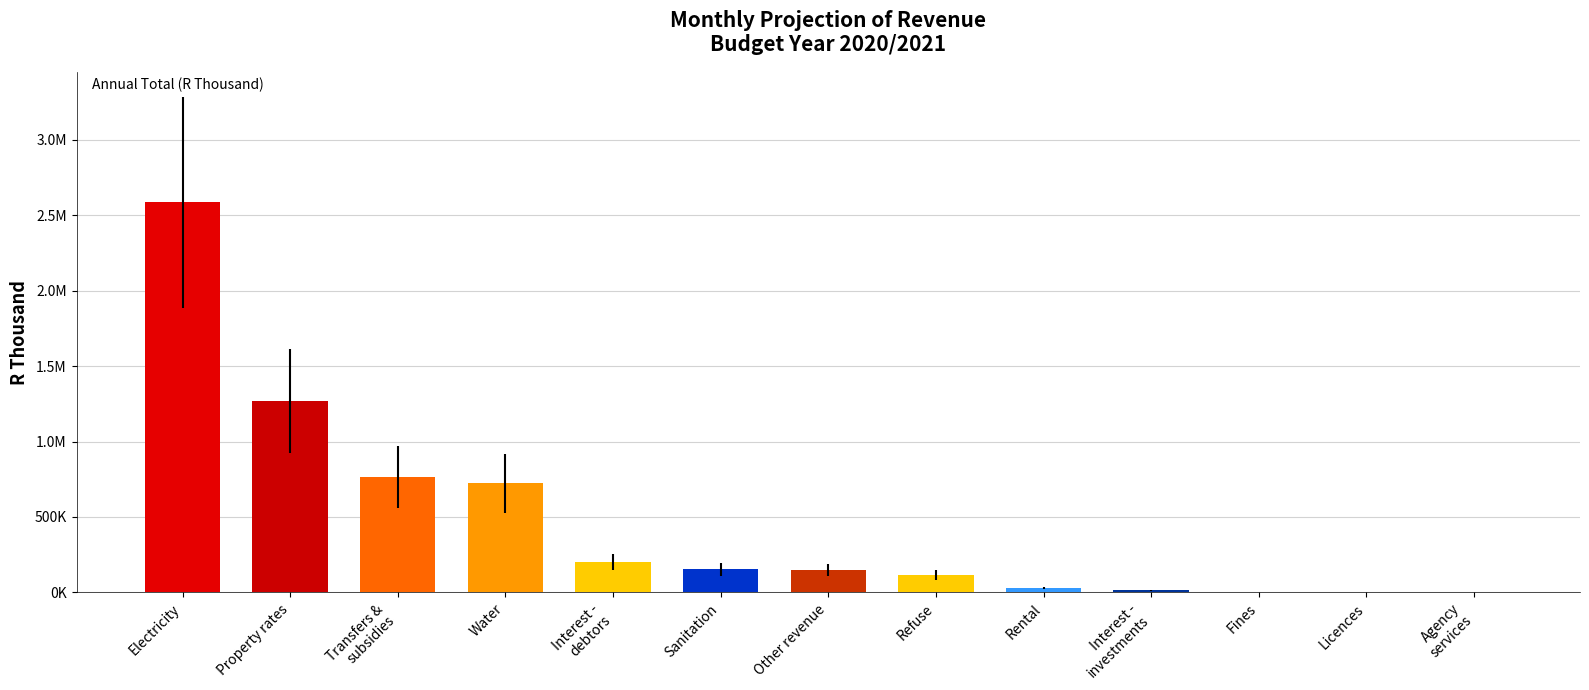

What is the sum of the values at Interest -
debtors and Other revenue?

348909.6